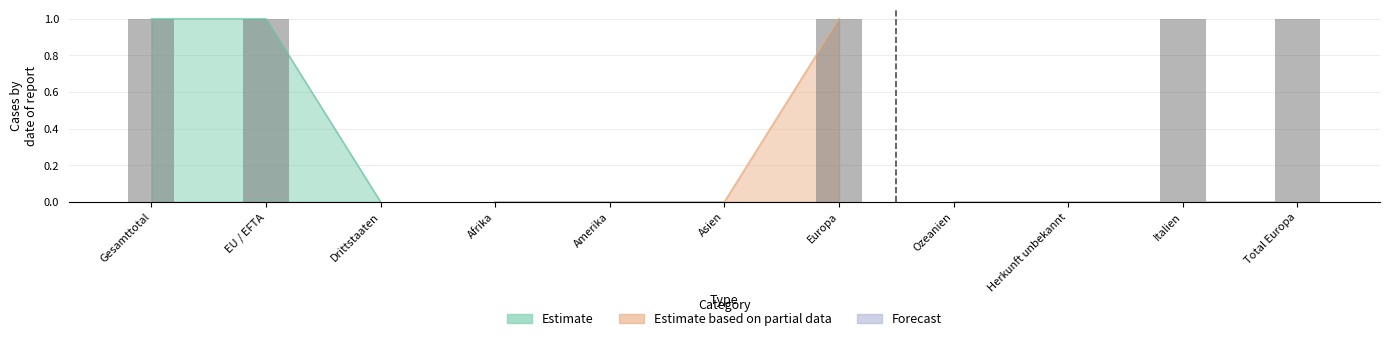

Where is Estimate based on partial data nearest to the value 0?

Drittstaaten